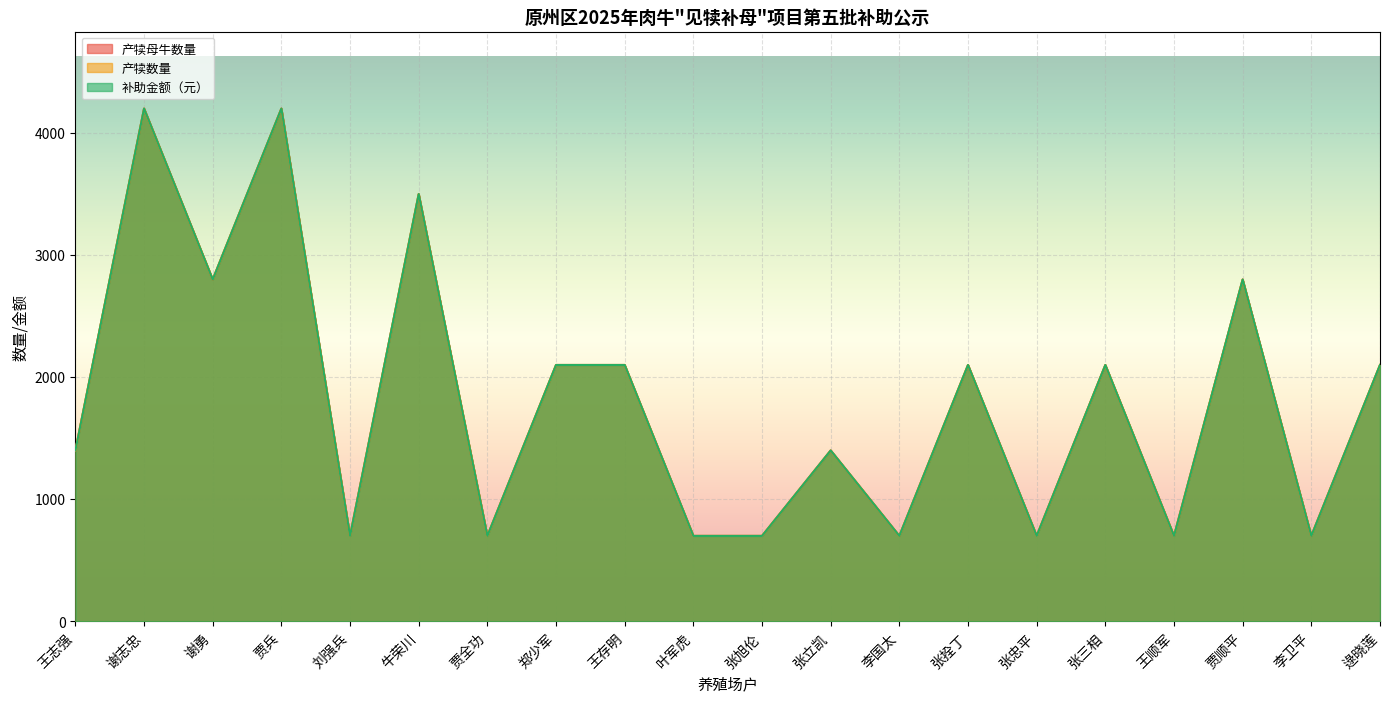

In 补助金额, how many points are lower than both neighbors (excluding endpoints)?

7